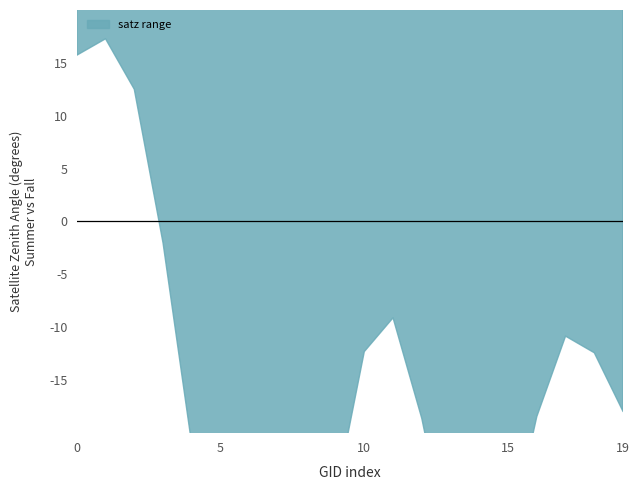

How many data points in satz_lower are above -27?

9